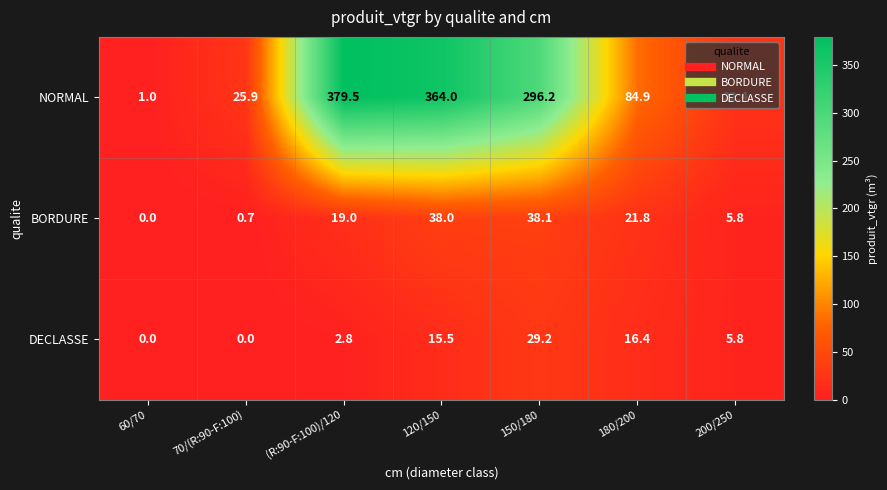

Which series changed the most between (R:90-F:100)/120 and 180/200?

NORMAL